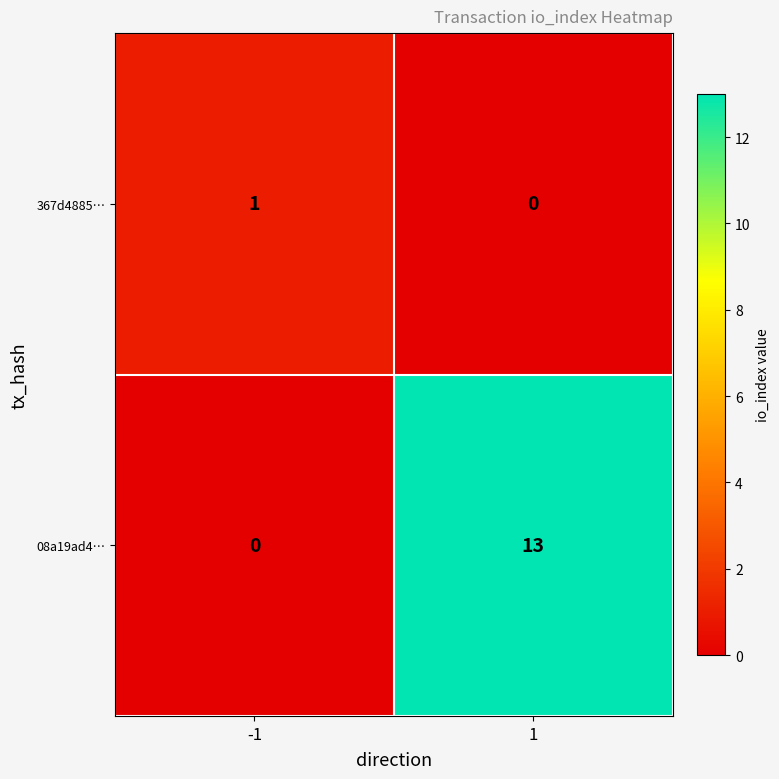

Which series has the widest spread of values?

08a19ad4…